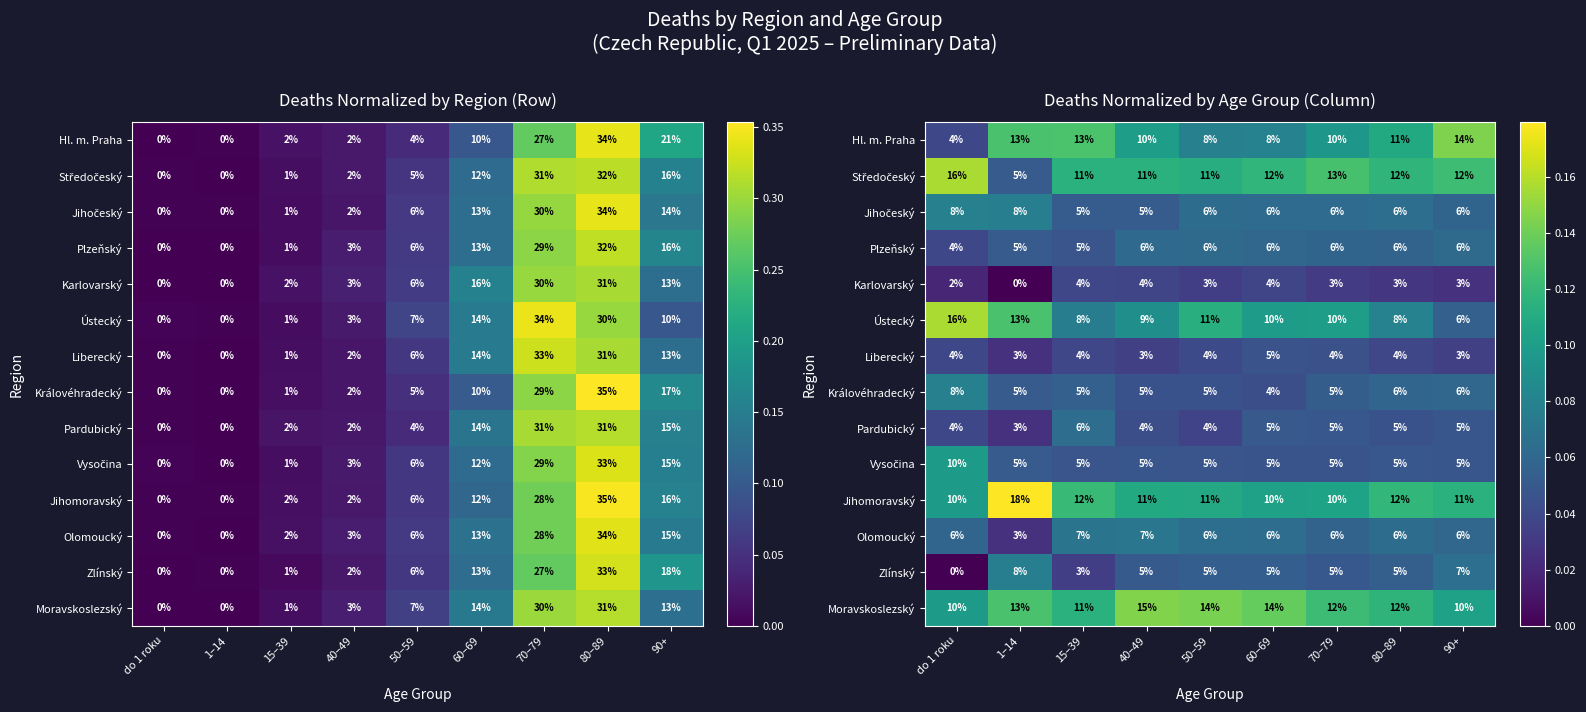

List the series in order of their peak value, lowest first.

Karlovarský, Liberecký, Plzeňský, Pardubický, Olomoucký, Zlínský, Jihočeský, Královéhradecký, Vysočina, Hl. m. Praha, Moravskoslezský, Středočeský, Ústecký, Jihomoravský